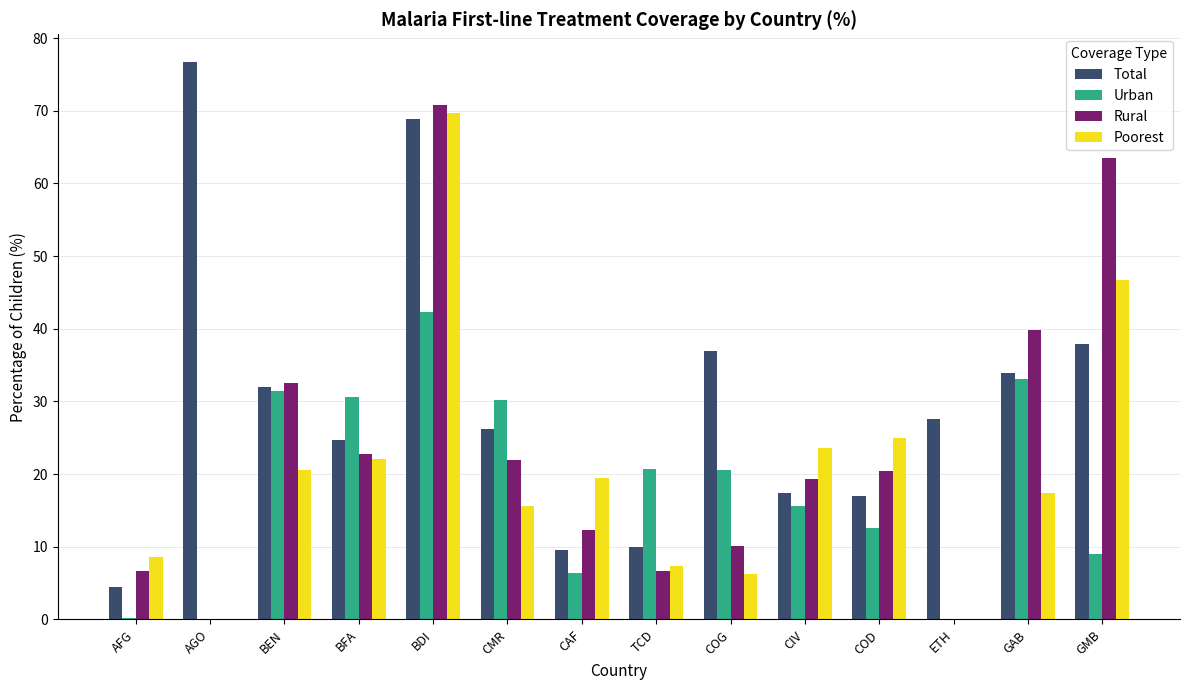

Are the bars grouped side by side (vs. stacked)?

Yes